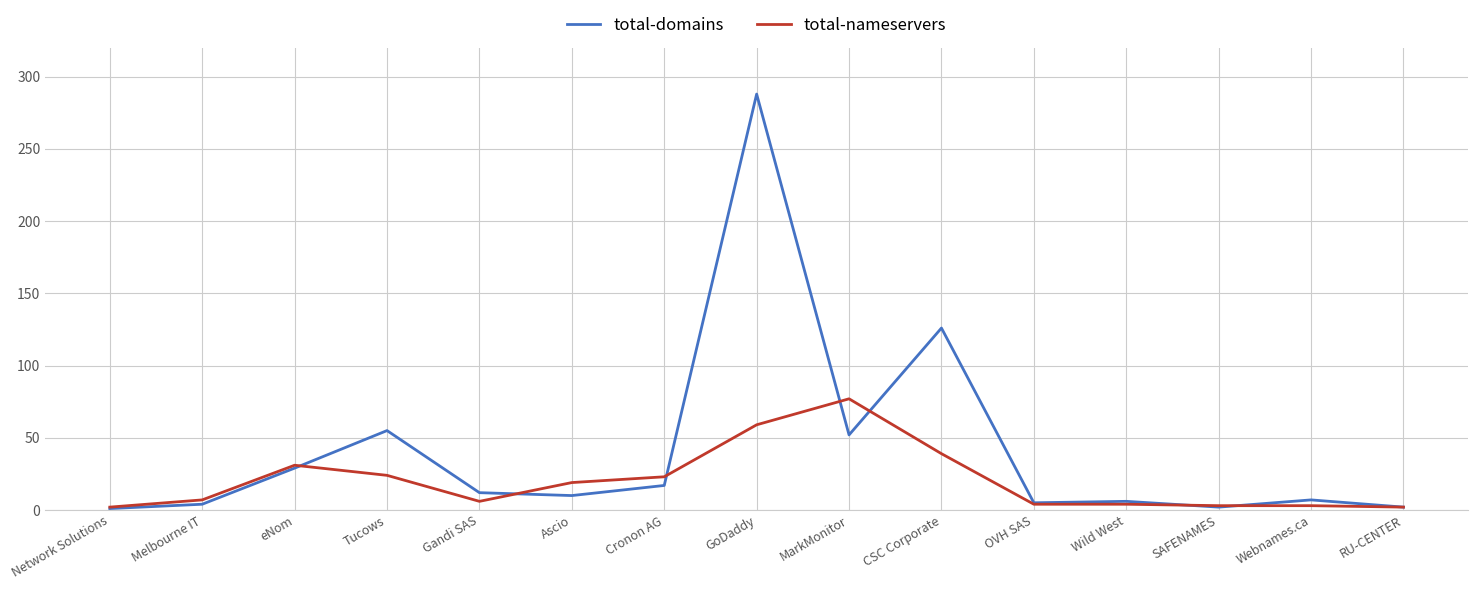

At which category is the sum across all series the highest?

GoDaddy